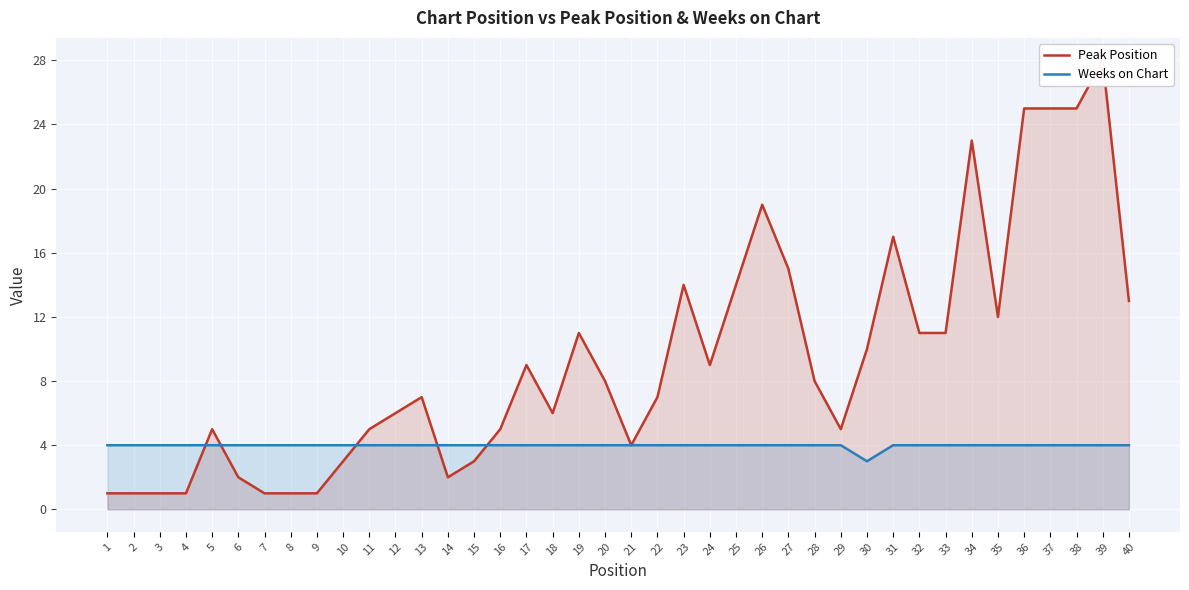

Between 1 and 29, which series saw the biggest shift?

Peak Position